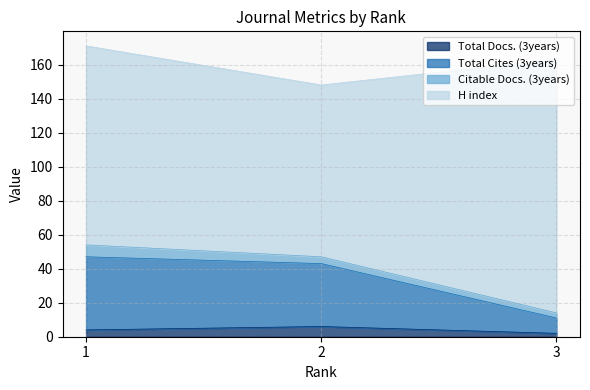

What is the value of the Total Docs. (3years) point at the 2nd from the left?

6